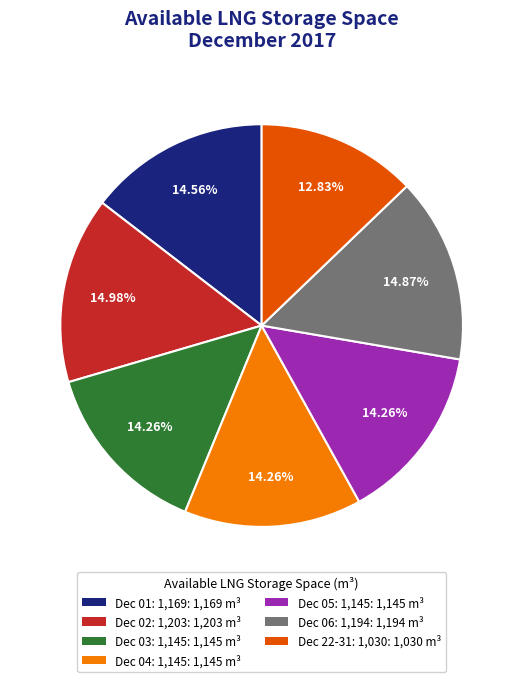

Which category has the smallest portion of the pie?

Dec 22-31: 1,030: 1,030 m³